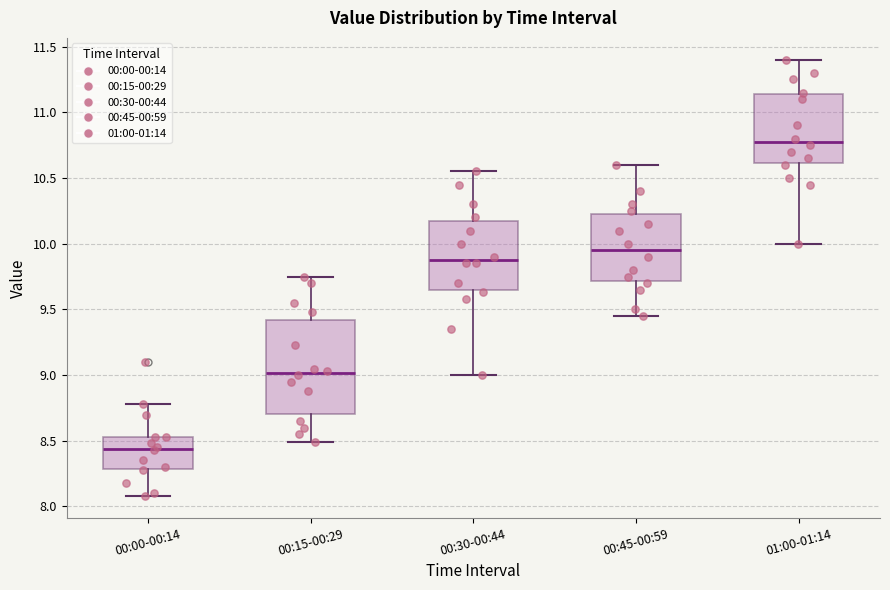

Reading left to right, transcribe this box plot: for each box, give where its median line is, the range the box spans, and where its two whiskers end, as read against the y-axis. The values are not printed on the chart, so give them approximately, as read against the axis.

00:00-00:14: median 8.45, box 8.30 to 8.55, whiskers 8.10 to 8.80
00:15-00:29: median 9.00, box 8.70 to 9.40, whiskers 8.50 to 9.75
00:30-00:44: median 9.90, box 9.65 to 10.20, whiskers 9.00 to 10.55
00:45-00:59: median 9.95, box 9.70 to 10.25, whiskers 9.45 to 10.60
01:00-01:14: median 10.80, box 10.60 to 11.15, whiskers 10.00 to 11.40